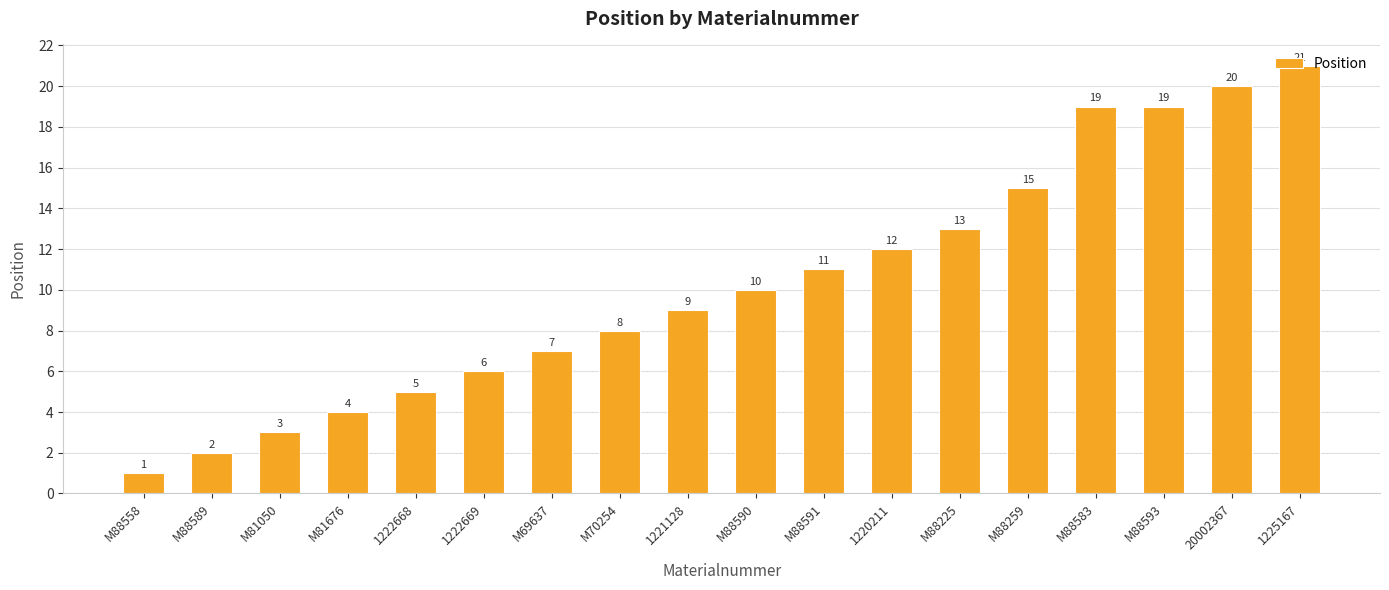

What is the change in value from M81676 to 1220211?

+8